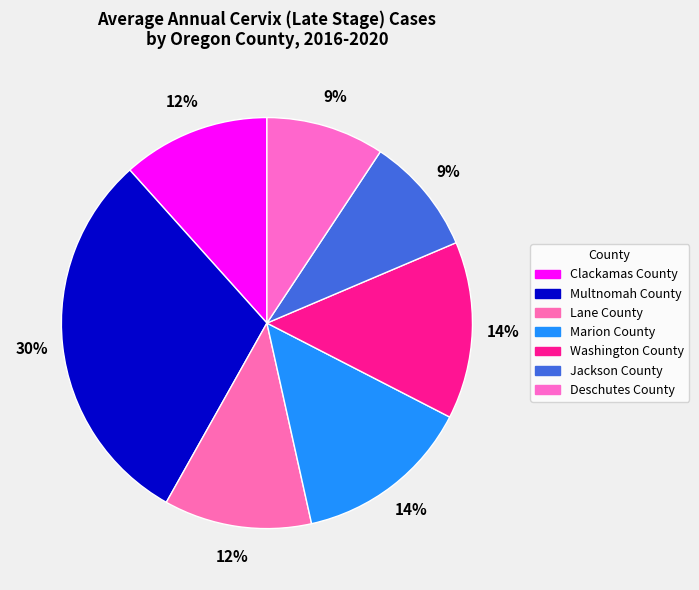

How many slices are in this pie chart?

7